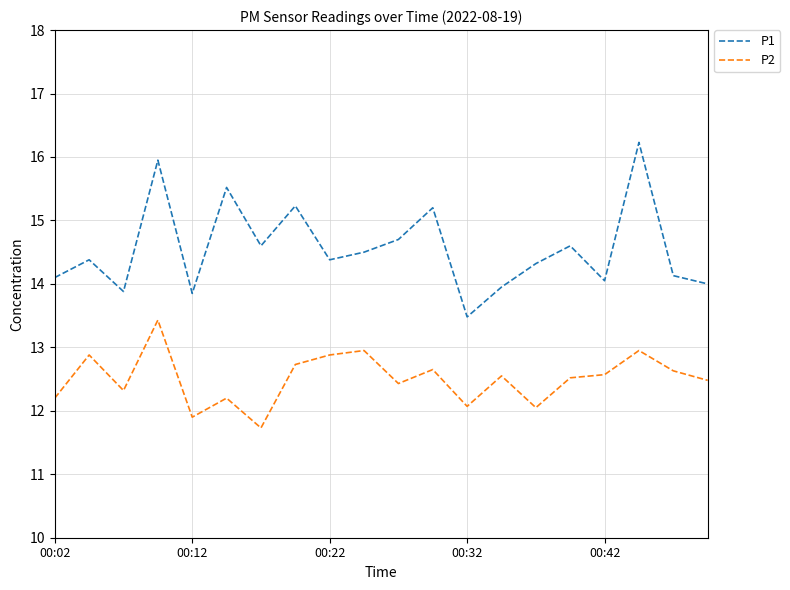

Rank the series by their average value, from highest to lowest.

P1, P2